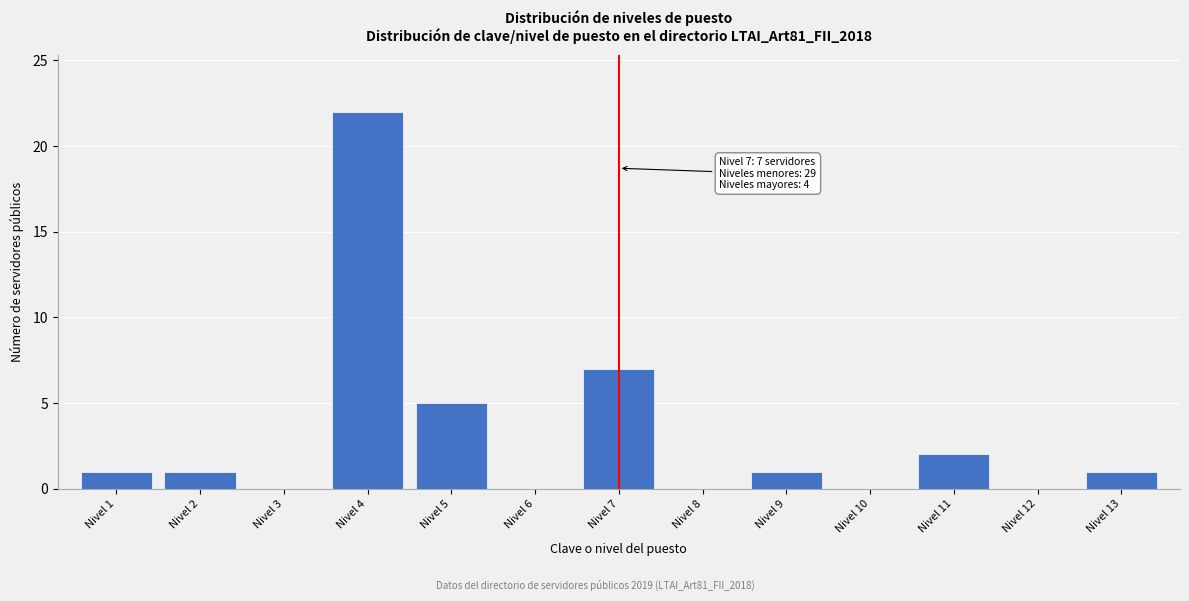

Reading left to right, list all the values displayed in this chart.

Nivel 1=1	Nivel 2=1	Nivel 3=0	Nivel 4=22	Nivel 5=5	Nivel 6=0	Nivel 7=7	Nivel 8=0	Nivel 9=1	Nivel 10=0	Nivel 11=2	Nivel 12=0	Nivel 13=1